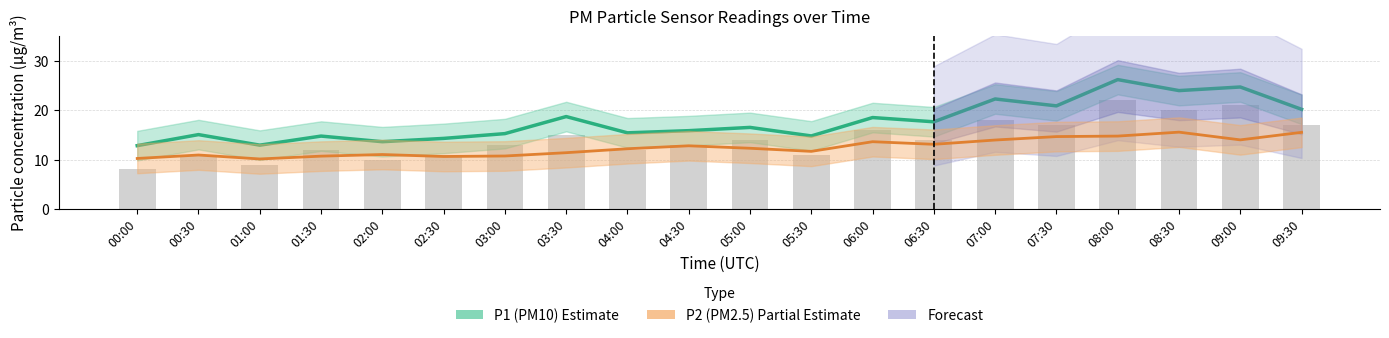

Reading left to right, transcribe all the data shown in this chart.

P1 (PM10): 00:00=12.8	00:30=15.1	01:00=12.9	01:30=14.8	02:00=13.6	02:30=14.3	03:00=15.3	03:30=18.7	04:00=15.4	04:30=15.9	05:00=16.5	05:30=14.8	06:00=18.5	06:30=17.7	07:00=22.3	07:30=20.9	08:00=26.2	08:30=24.0	09:00=24.7	09:30=20.2
P2 (PM2.5): 00:00=10.2	00:30=10.9	01:00=10.1	01:30=10.7	02:00=11.0	02:30=10.6	03:00=10.7	03:30=11.4	04:00=12.2	04:30=12.8	05:00=12.3	05:30=11.7	06:00=13.6	06:30=13.1	07:00=14.0	07:30=14.7	08:00=14.8	08:30=15.6	09:00=14.0	09:30=15.5
Raw readings: 00:00=8.0	00:30=11.0	01:00=9.0	01:30=12.0	02:00=10.0	02:30=11.0	03:00=13.0	03:30=15.0	04:00=12.0	04:30=13.0	05:00=14.0	05:30=11.0	06:00=16.0	06:30=14.0	07:00=18.0	07:30=17.0	08:00=22.0	08:30=20.0	09:00=21.0	09:30=17.0